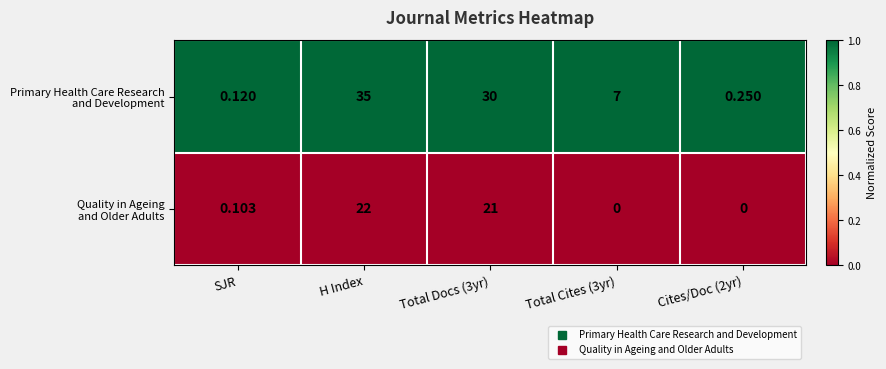

At which category does the chart reach its peak across all series?

H Index